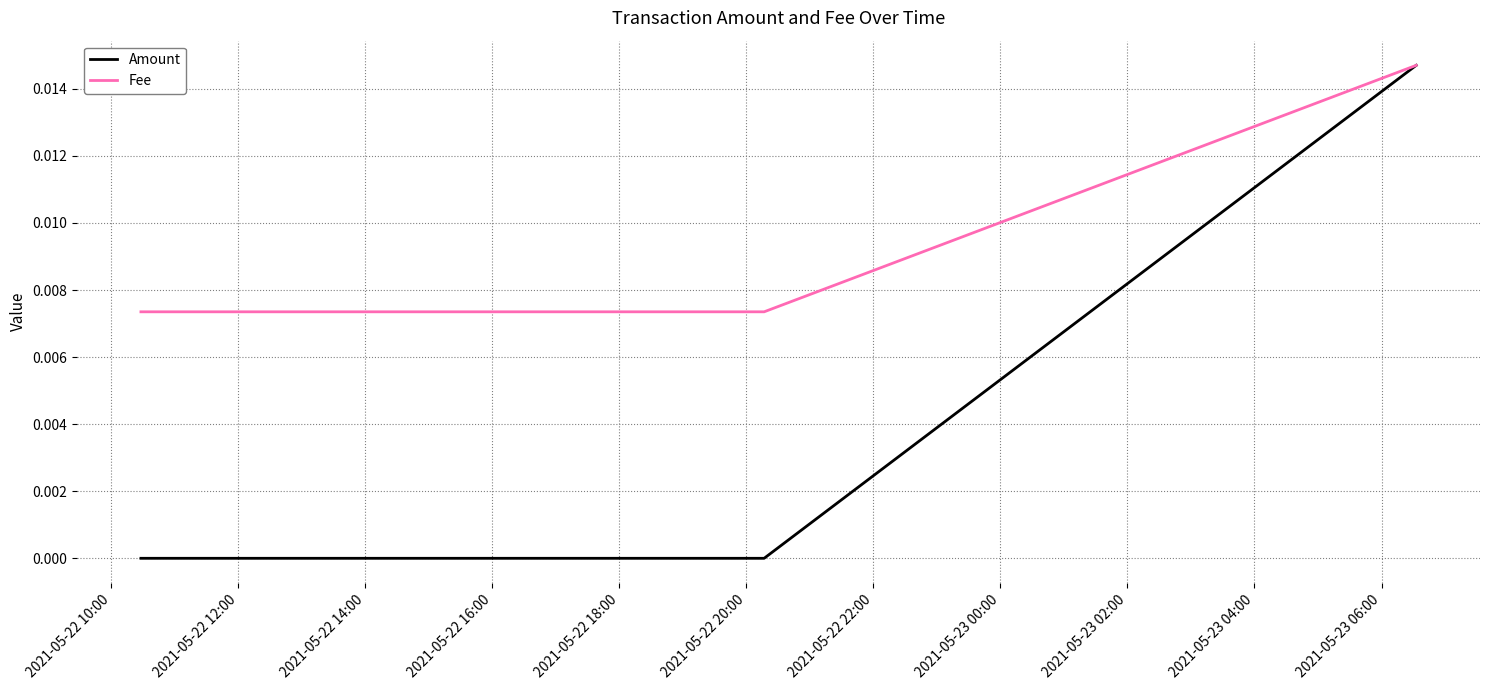

How many lines are shown in the chart?

2